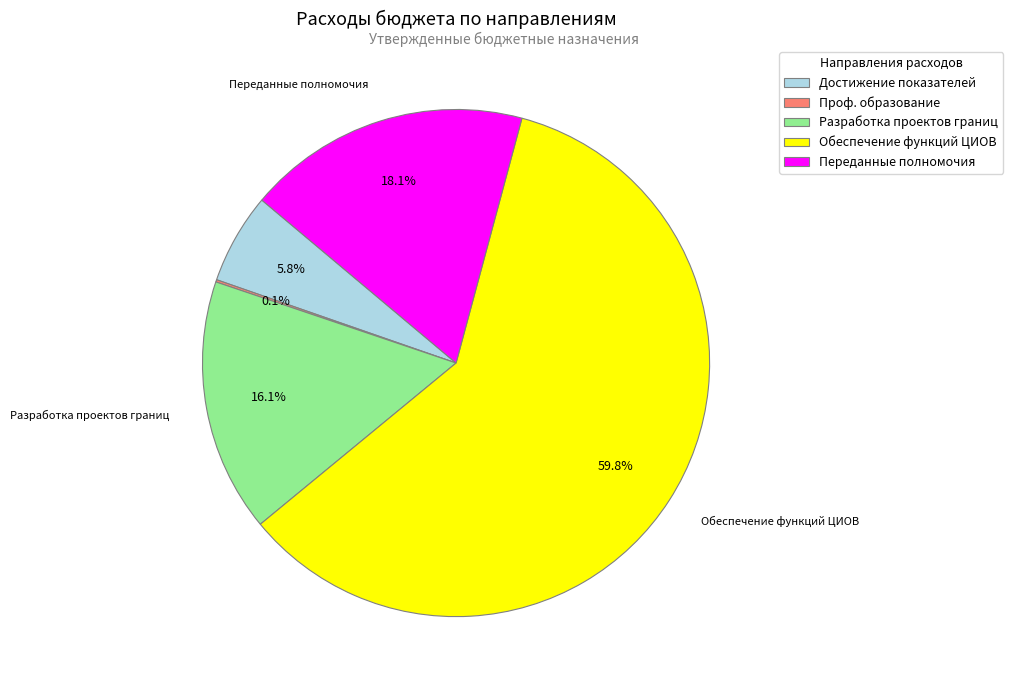

Which has a higher value, Разработка проектов границ or Обеспечение функций ЦИОВ?

Обеспечение функций ЦИОВ